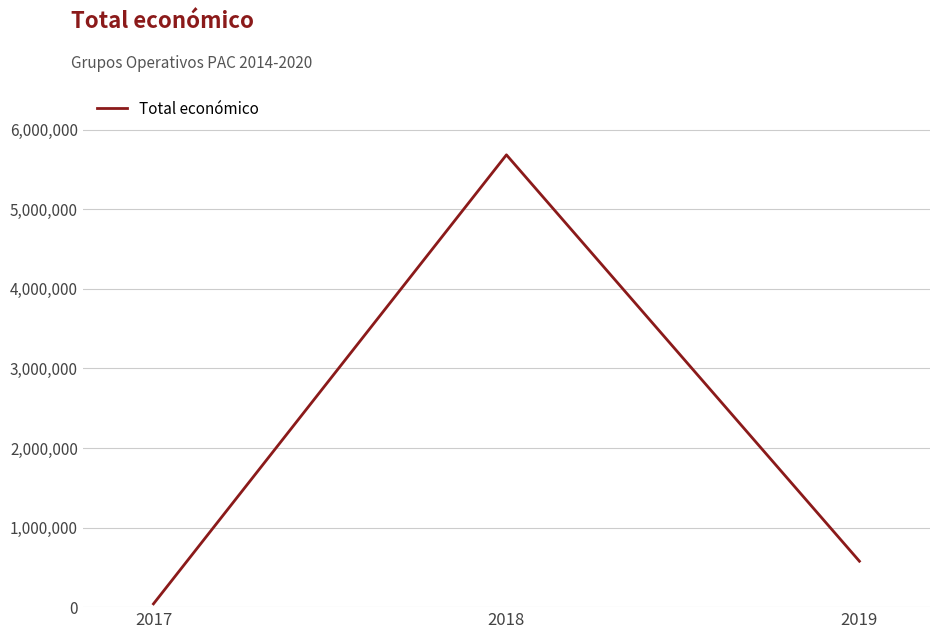

What is the sum of all values?

6304503